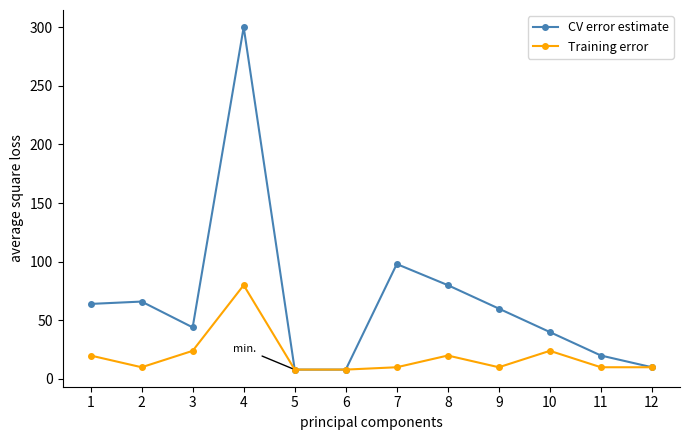

True or false: CV error estimate has a value of 300 at 4.

True